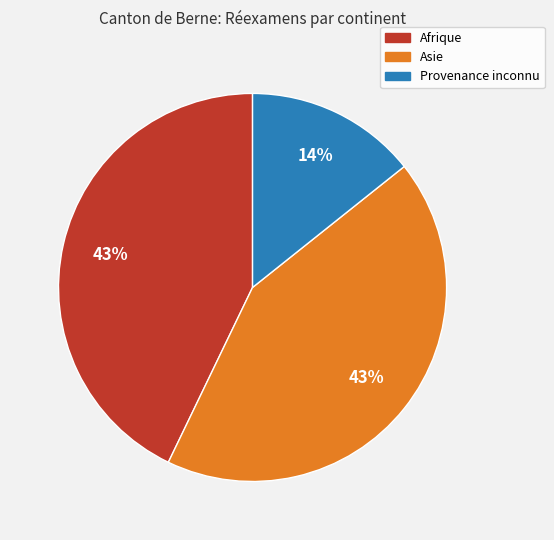

Is there a majority slice in this chart?

No